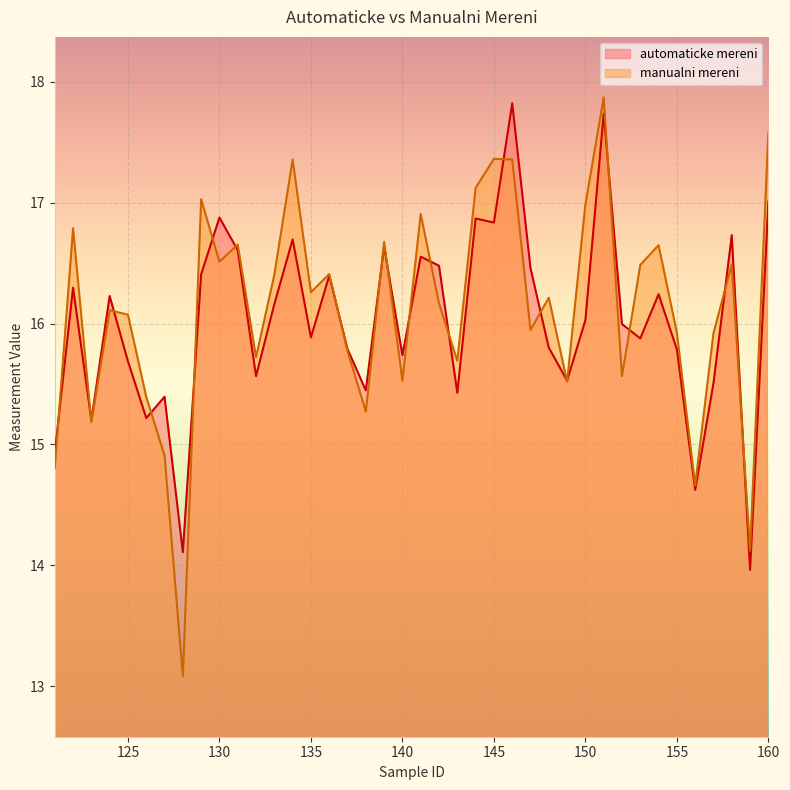

True or false: automaticke mereni has more than 1 points higher than both neighbors.

True